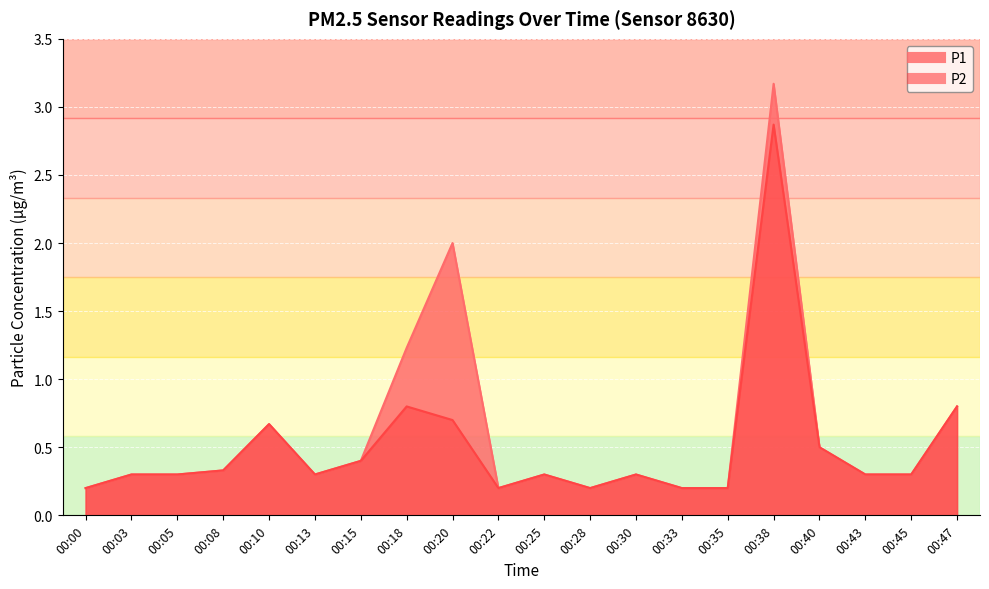

Where is the first local minimum for P2?

00:13